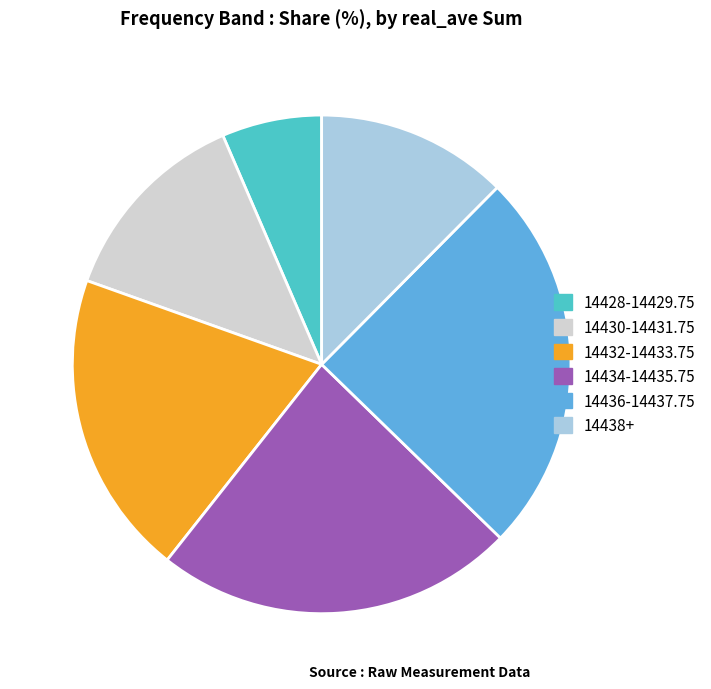

True or false: 14438+ accounts for 12% of the total.

True